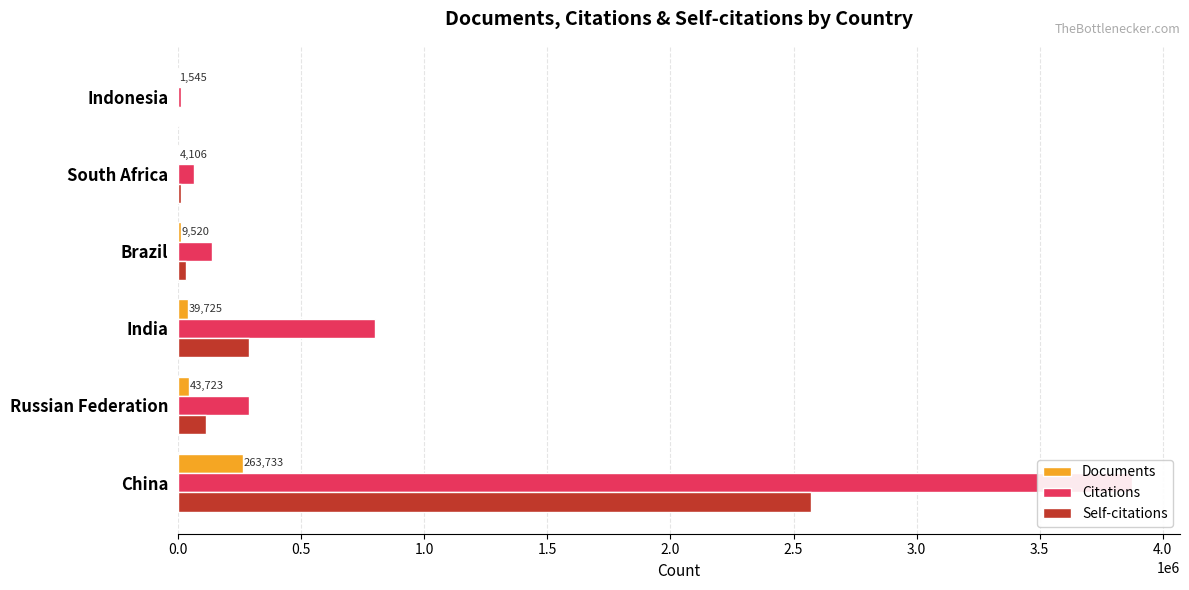

Count the number of data series in this chart.

3